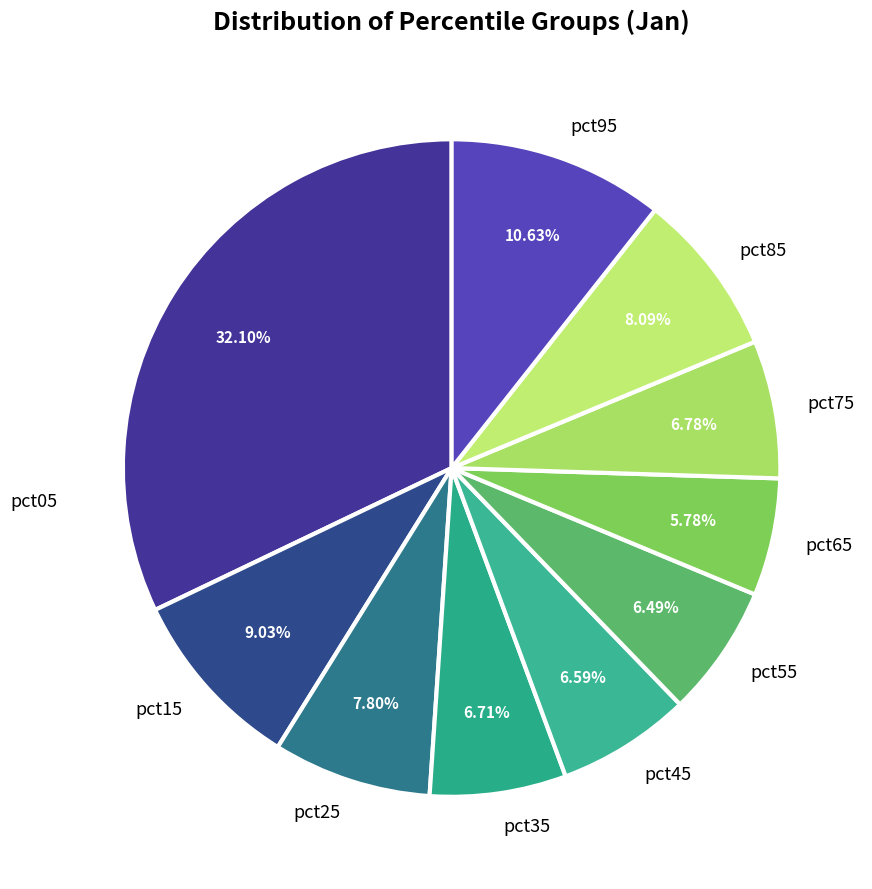

How much of the chart is everything except pct95?

89.4%